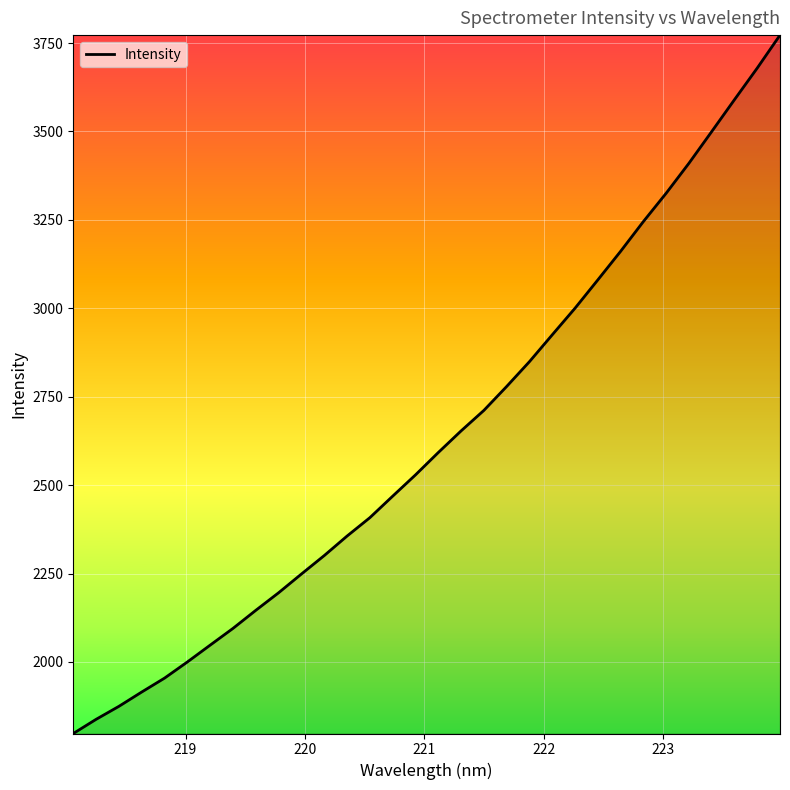

Count the number of categories in the chart.

32